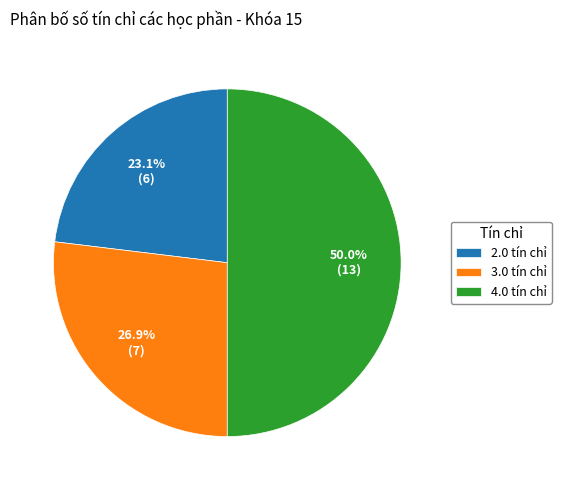

Do 2.0 and 4.0 together represent more than half of the pie?

Yes